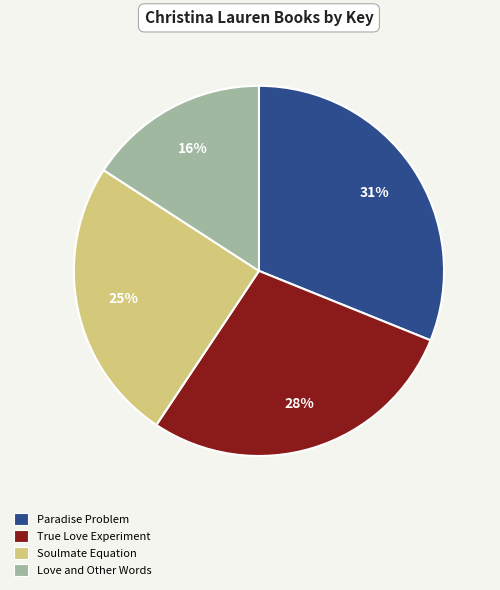

Is there any slice that represents more than half of the pie?

No